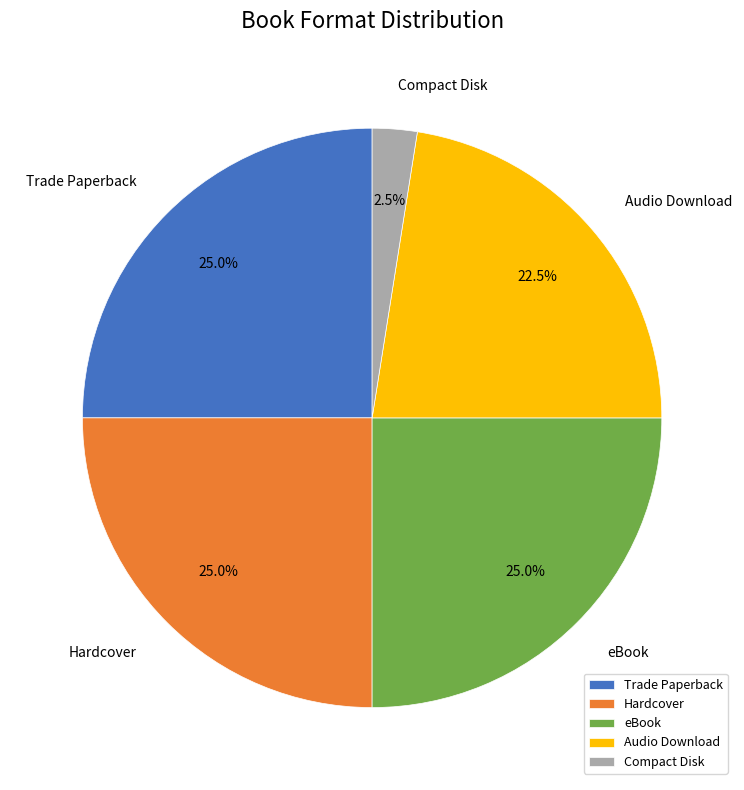

What portion of the pie excludes Compact Disk?

97.5%